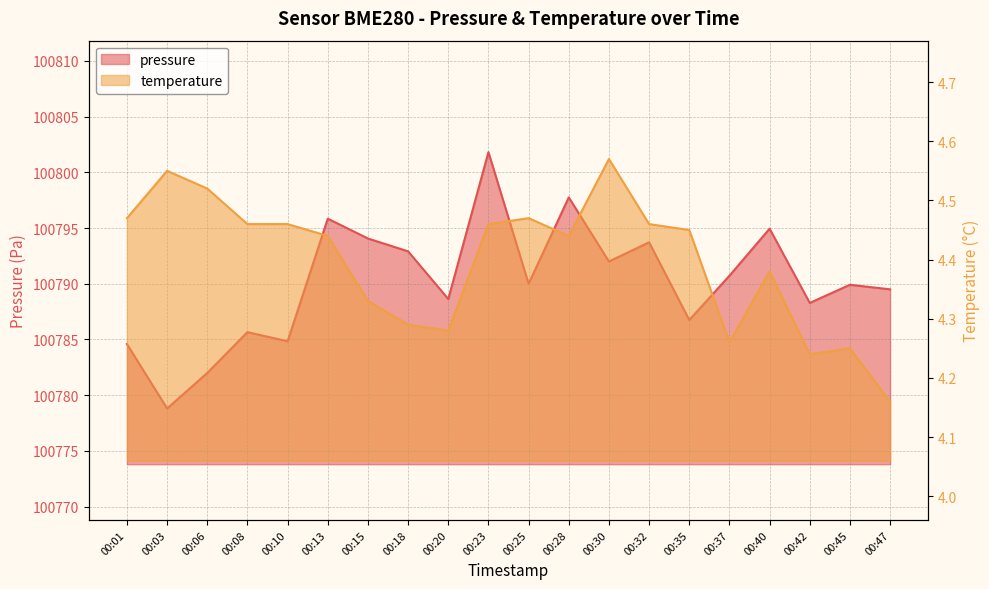

List the labels in order of pressure value, smallest first.

00:03, 00:06, 00:01, 00:10, 00:08, 00:35, 00:42, 00:20, 00:47, 00:45, 00:25, 00:37, 00:30, 00:18, 00:32, 00:15, 00:40, 00:13, 00:28, 00:23